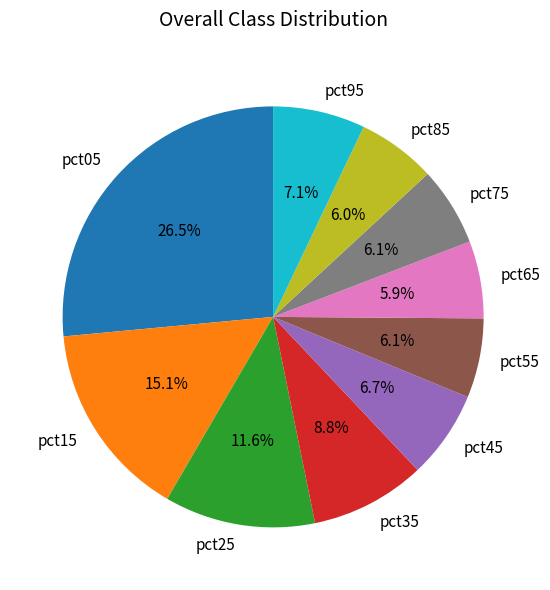

How many slices are in this pie chart?

10